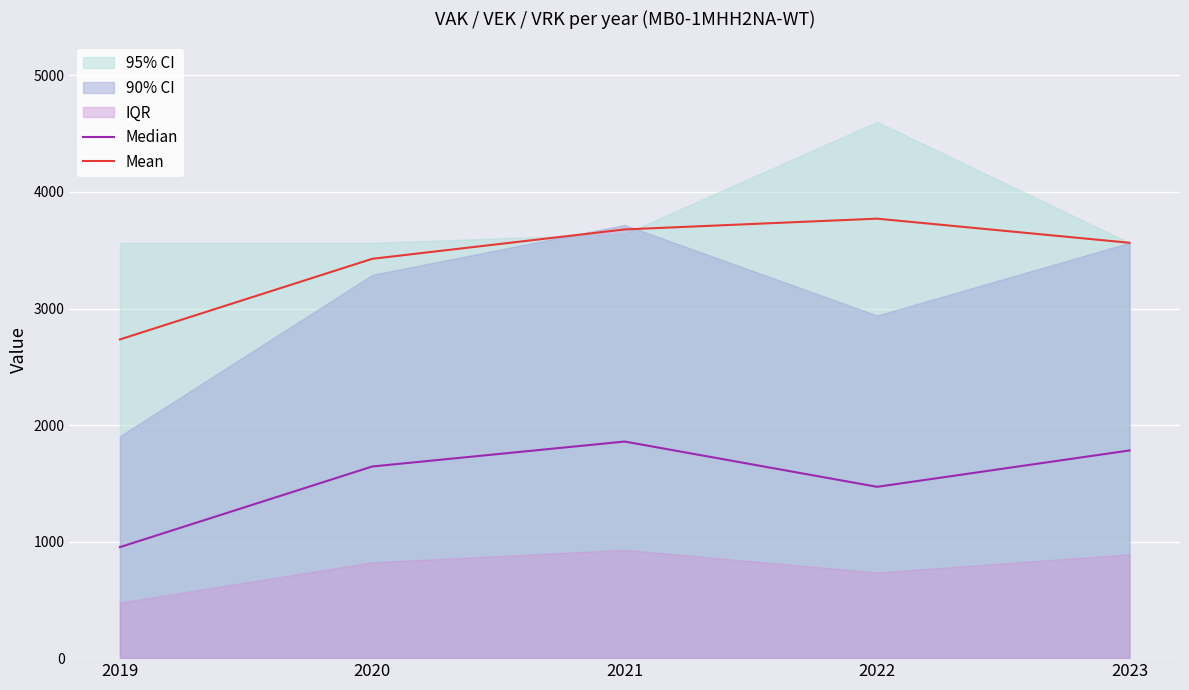

Rank the categories by Mean value from lowest to highest.

2019, 2020, 2023, 2021, 2022